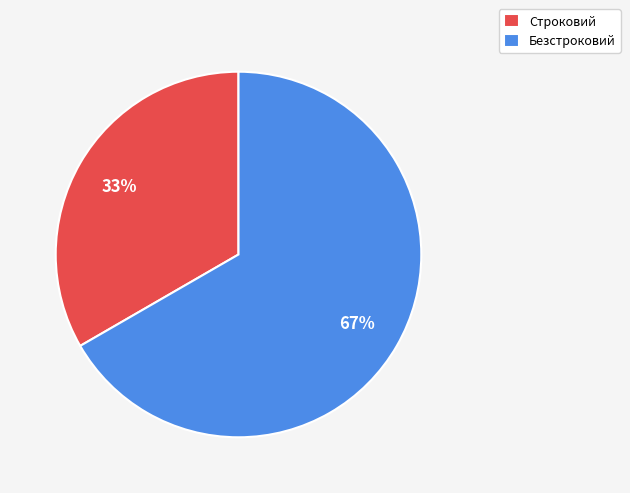

To the nearest percent, what is the combined percentage of Строковий and Безстроковий?

100%